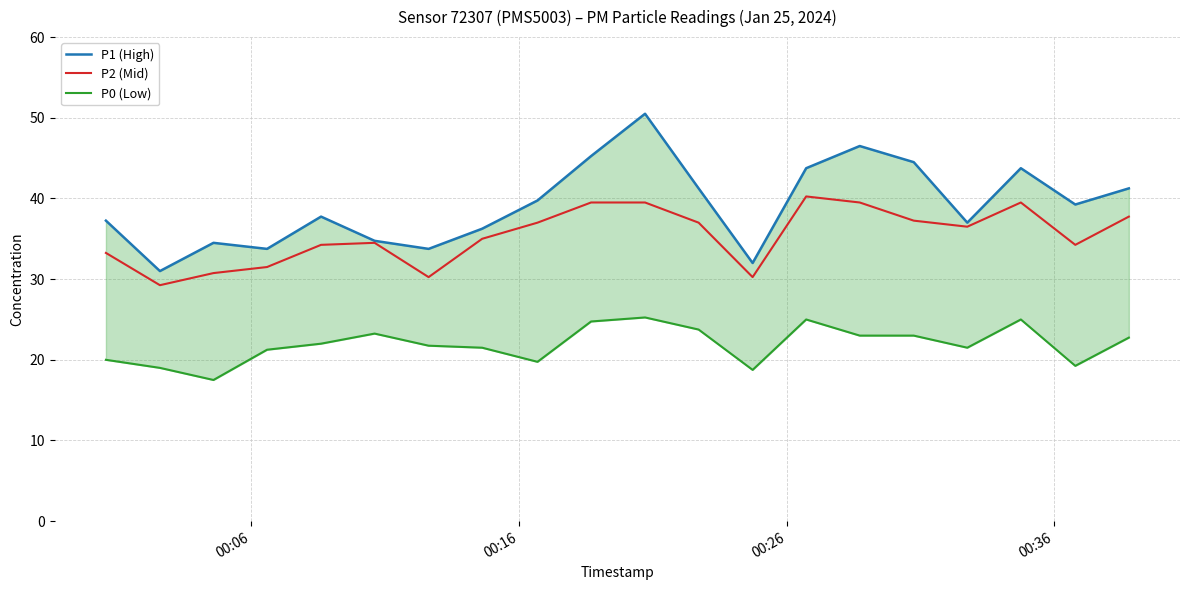

Reading left to right, list all the values displayed in this chart.

P1 (High): 37.2	31.0	34.5	33.8	37.8	34.8	33.8	36.2	39.8	45.2	50.5	41.2	32.0	43.8	46.5	44.5	37.0	43.8	39.2	41.2
P2 (Mid): 33.2	29.2	30.8	31.5	34.2	34.5	30.2	35.0	37.0	39.5	39.5	37.0	30.2	40.2	39.5	37.2	36.5	39.5	34.2	37.8
P0 (Low): 20.0	19.0	17.5	21.2	22.0	23.2	21.8	21.5	19.8	24.8	25.2	23.8	18.8	25.0	23.0	23.0	21.5	25.0	19.2	22.8